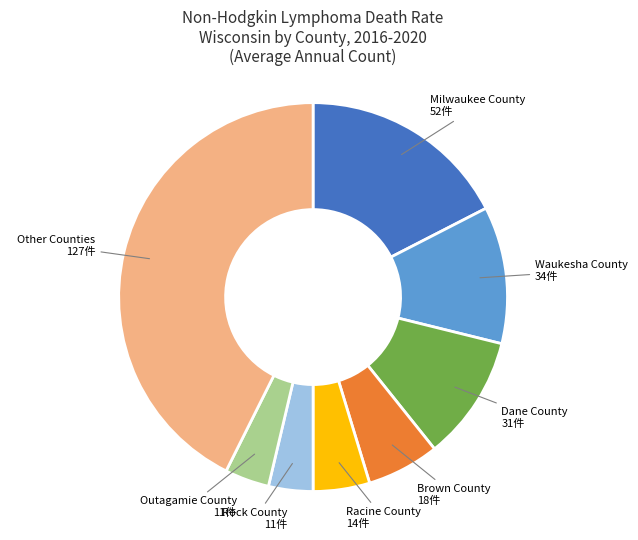

Is there any slice that represents more than half of the pie?

No